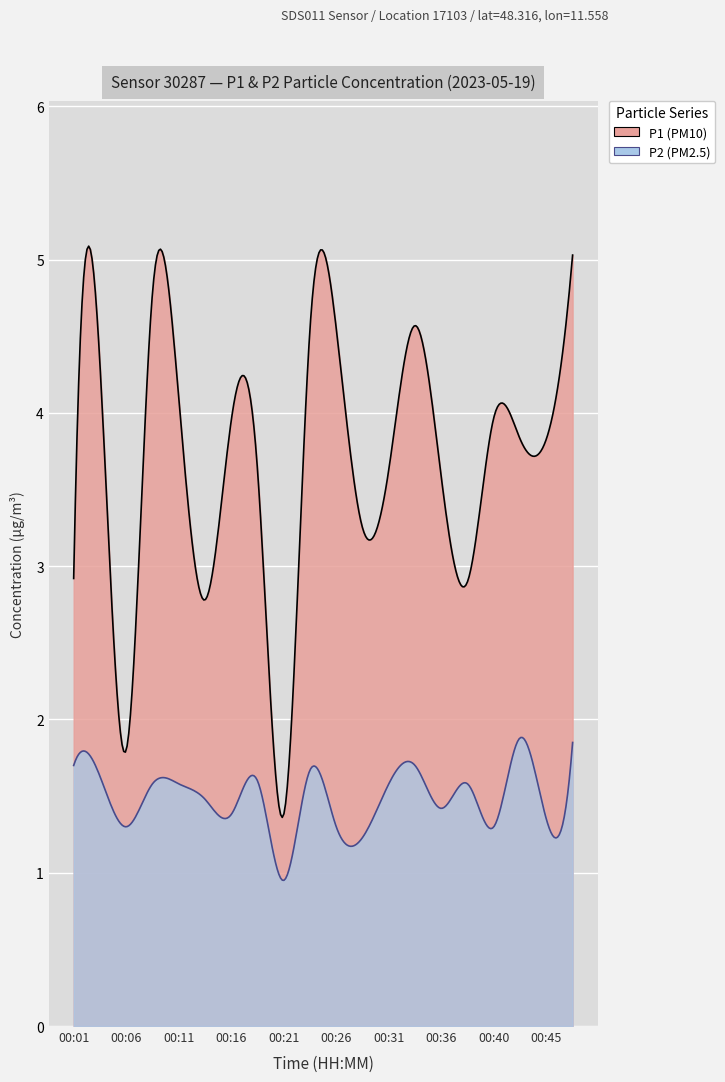

Reading left to right, transcribe all the data shown in this chart.

P1: 00:01=2.9	00:04=4.3	00:06=1.8	00:09=4.8	00:11=4.1	00:14=2.8	00:16=4.0	00:18=3.6	00:21=1.4	00:23=4.5	00:26=4.5	00:28=3.2	00:31=3.6	00:33=4.6	00:36=3.6	00:38=2.9	00:40=4.0	00:43=3.8	00:45=3.8	00:48=5.0
P2: 00:01=1.7	00:04=1.6	00:06=1.3	00:09=1.6	00:11=1.6	00:14=1.5	00:16=1.4	00:18=1.6	00:21=0.9	00:23=1.7	00:26=1.3	00:28=1.2	00:31=1.6	00:33=1.7	00:36=1.4	00:38=1.6	00:40=1.3	00:43=1.9	00:45=1.4	00:48=1.9